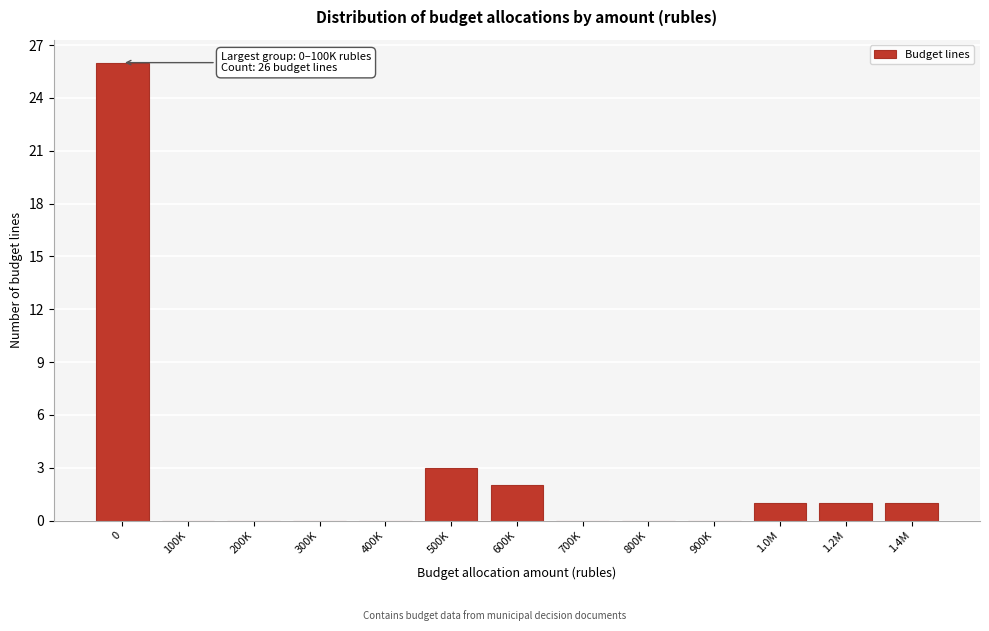

Reading left to right, transcribe all the data shown in this chart.

0=26	100K=0	200K=0	300K=0	400K=0	500K=3	600K=2	700K=0	800K=0	900K=0	1.0M=1	1.2M=1	1.4M=1